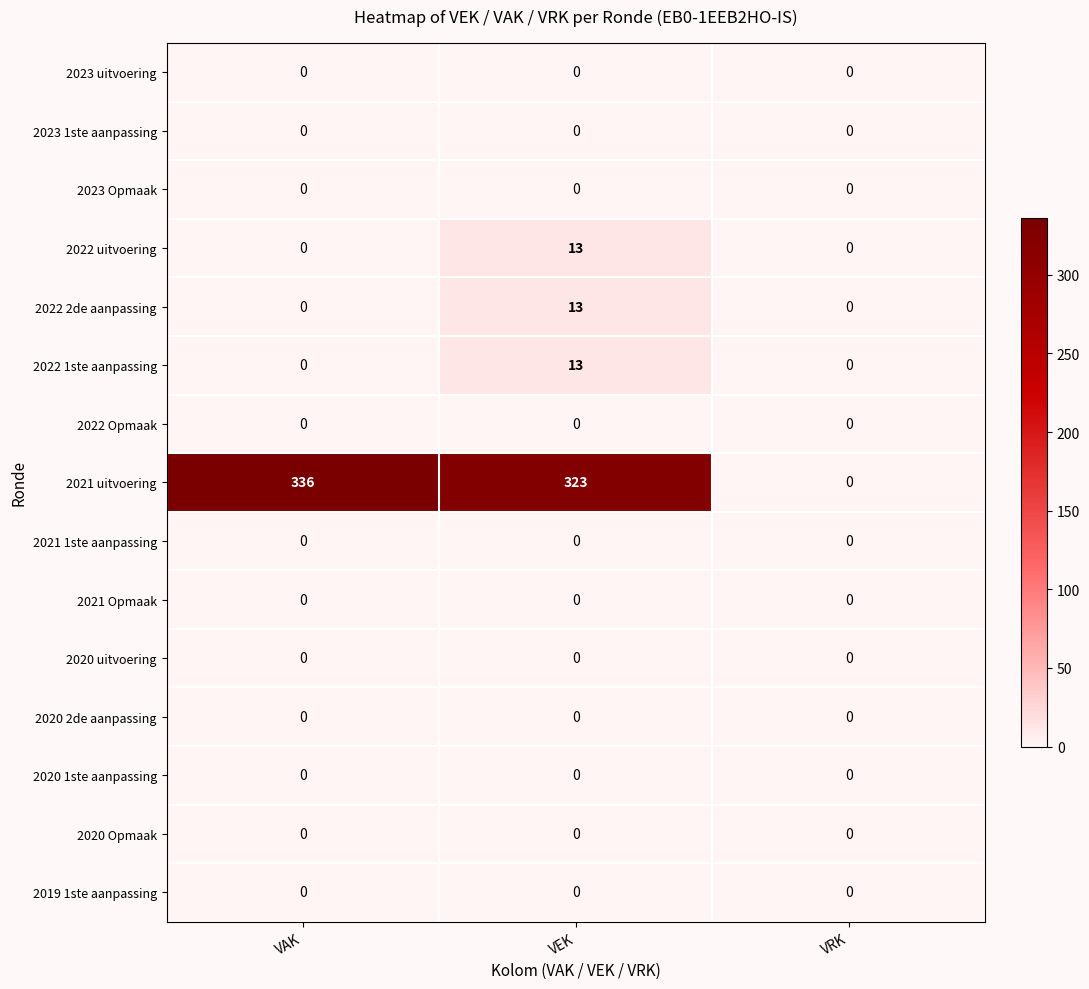

What is the maximum value for 2022 1ste aanpassing?

13